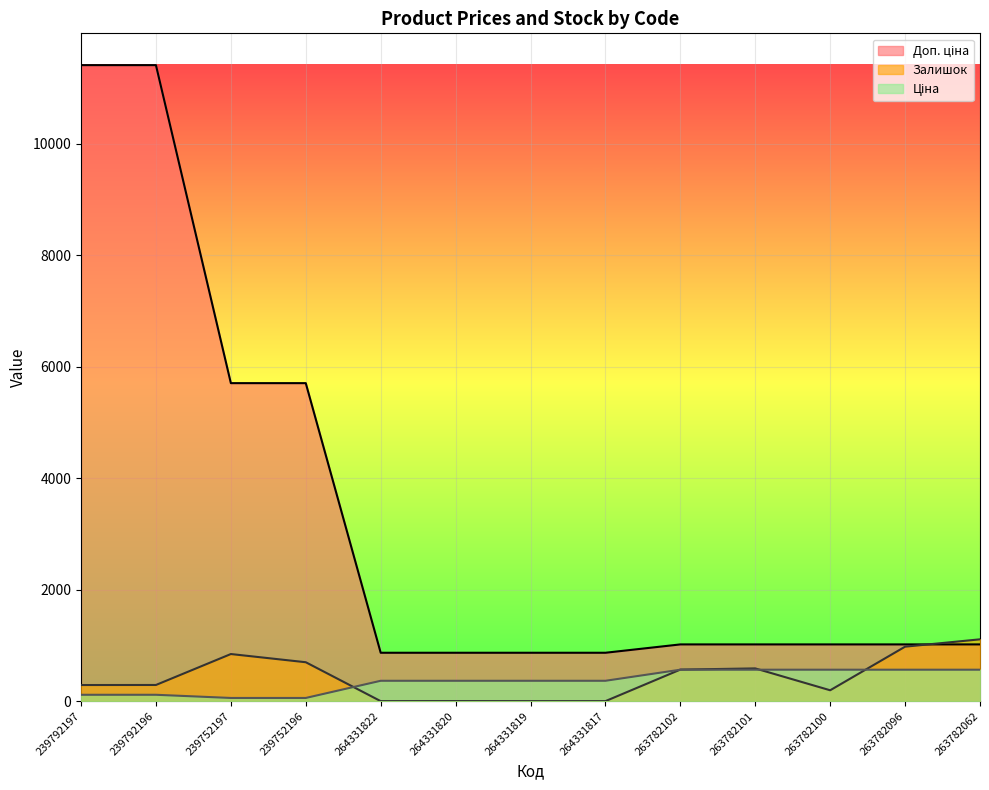

How many distinct data groups are displayed?

3